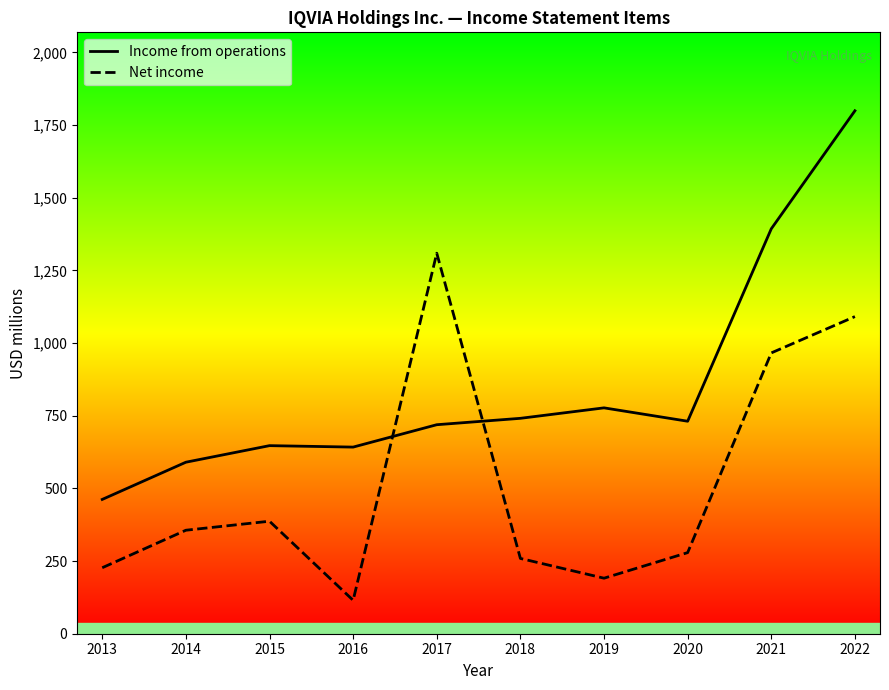

What is the sum of the Net income values at 2021 and 2014?

1322